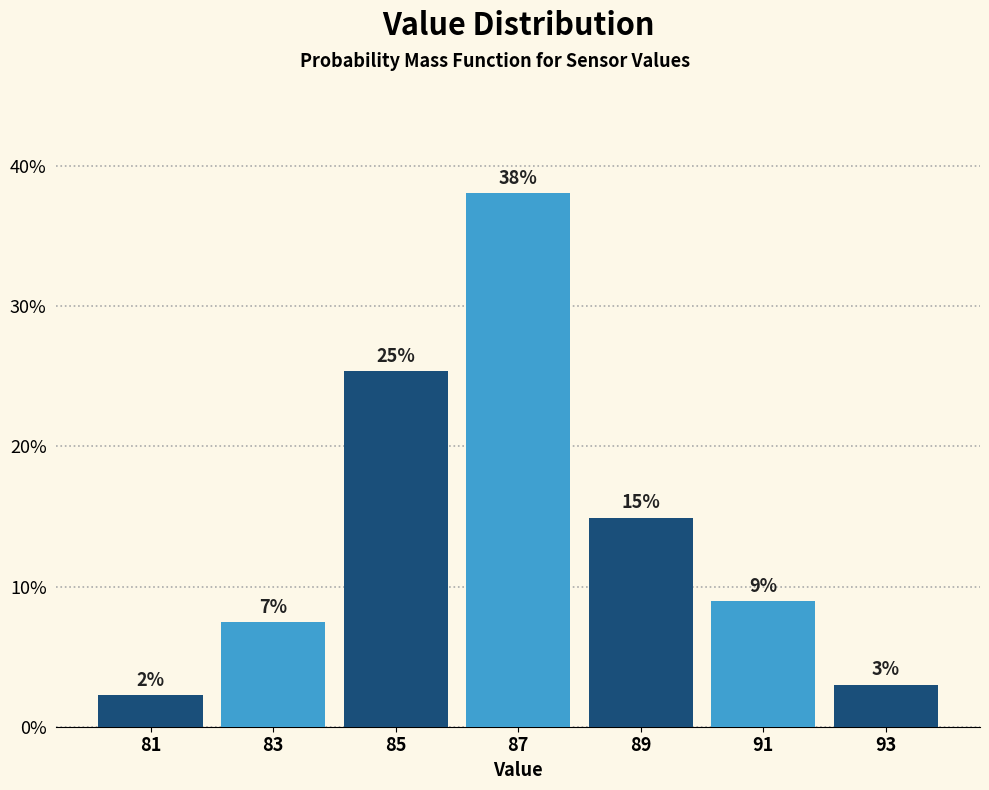

Over which range of the x-axis is the bar tallest?

86 to 88